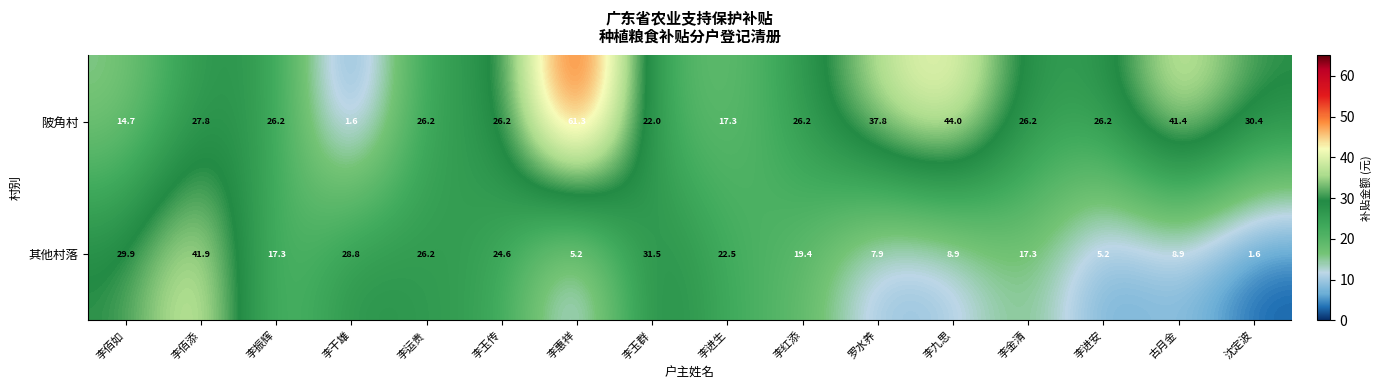

Is it true that 陂角村 equals 8.0 at 李进生?

False